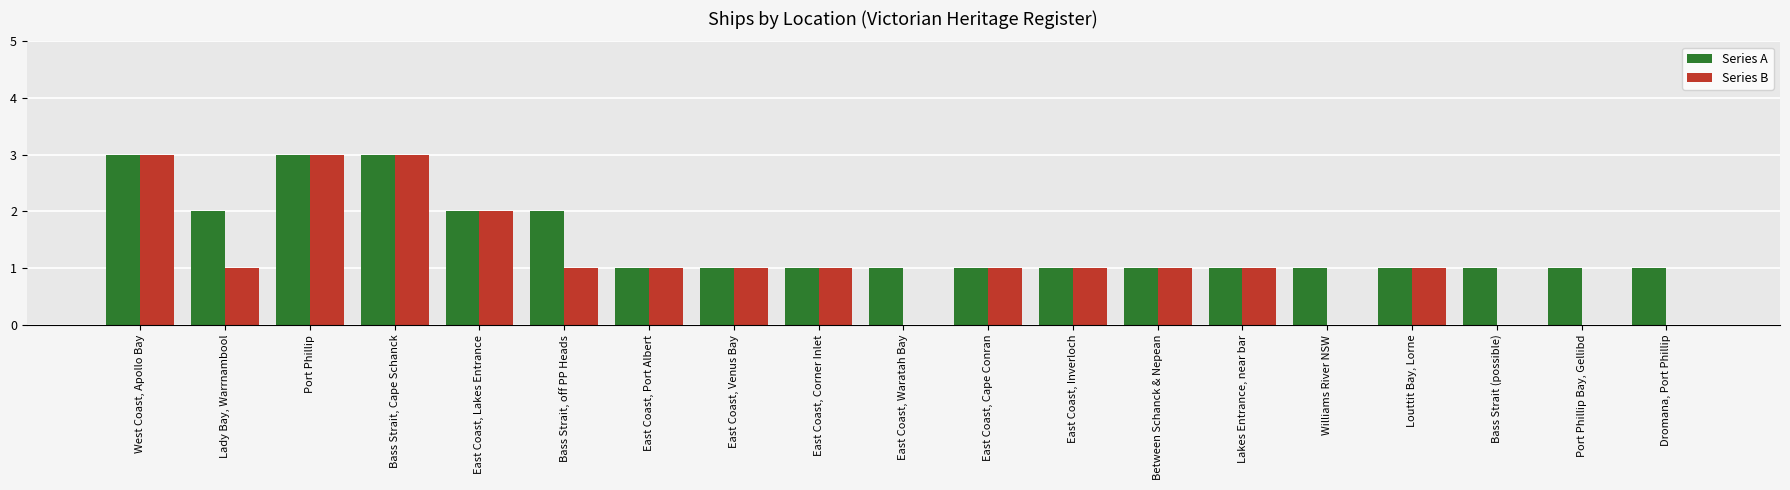

What are all the series names shown in the legend?

Series A, Series B